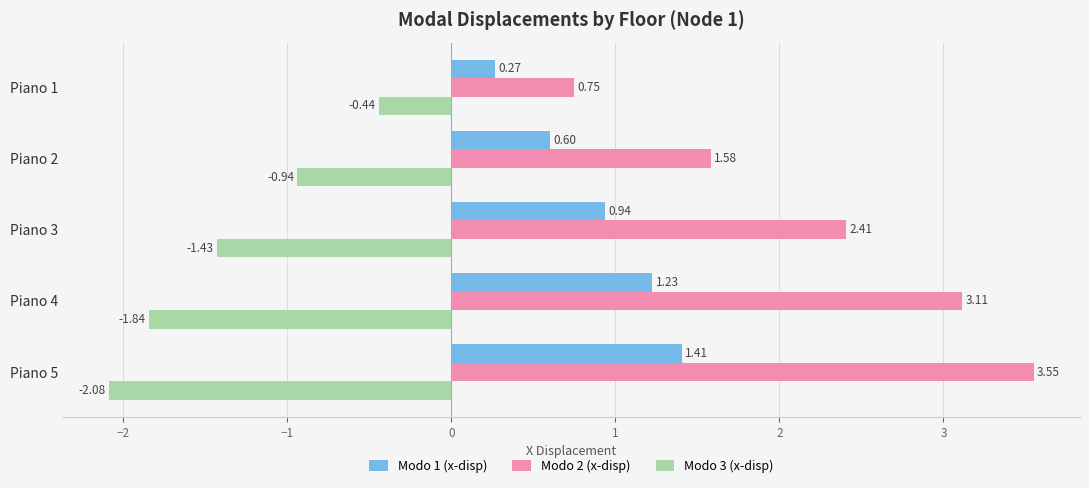

Which series has the largest total across all categories?

Modo 2 (x-disp)